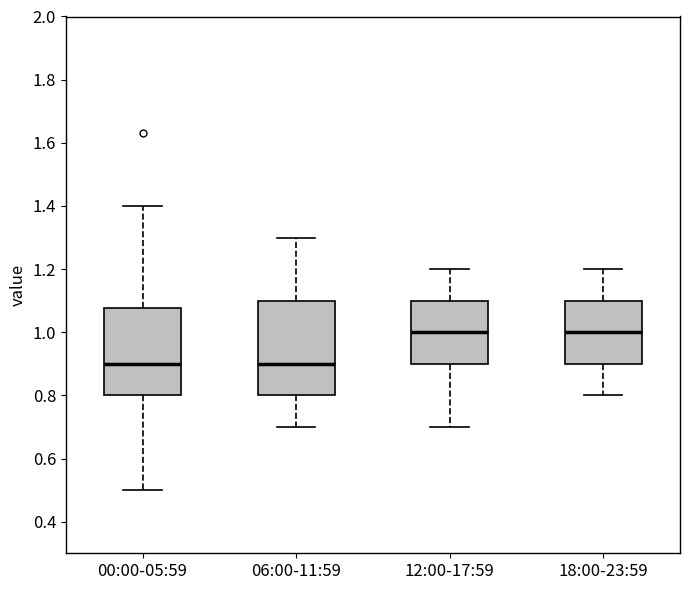

Reading left to right, read every box against the y-axis: the position of its median line, the range the box covers, and the ends of its whiskers. The values are not printed on the chart, so give them approximately, as read against the axis.

00:00-05:59: median 0.90, box 0.80 to 1.08, whiskers 0.50 to 1.40
06:00-11:59: median 0.90, box 0.80 to 1.10, whiskers 0.70 to 1.30
12:00-17:59: median 1.00, box 0.90 to 1.10, whiskers 0.70 to 1.20
18:00-23:59: median 1.00, box 0.90 to 1.10, whiskers 0.80 to 1.20